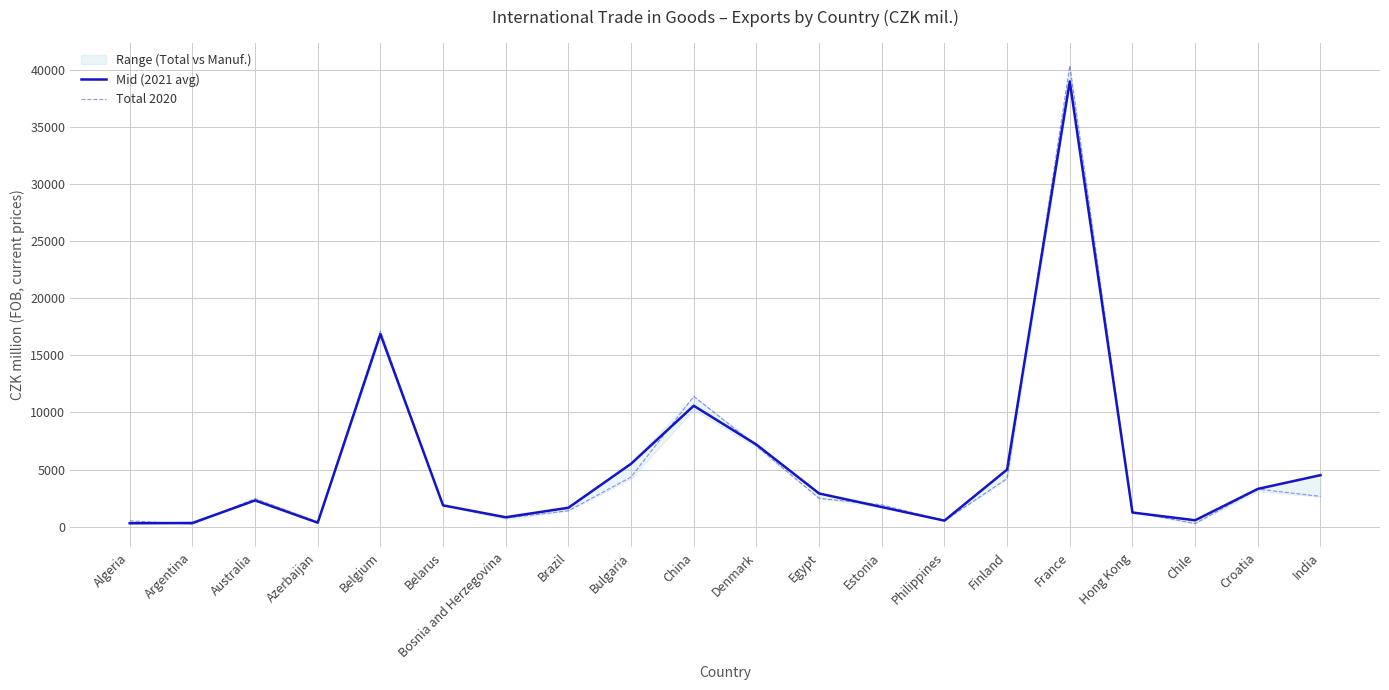

At which label is Total 2020 closest to 20297?

Belgium